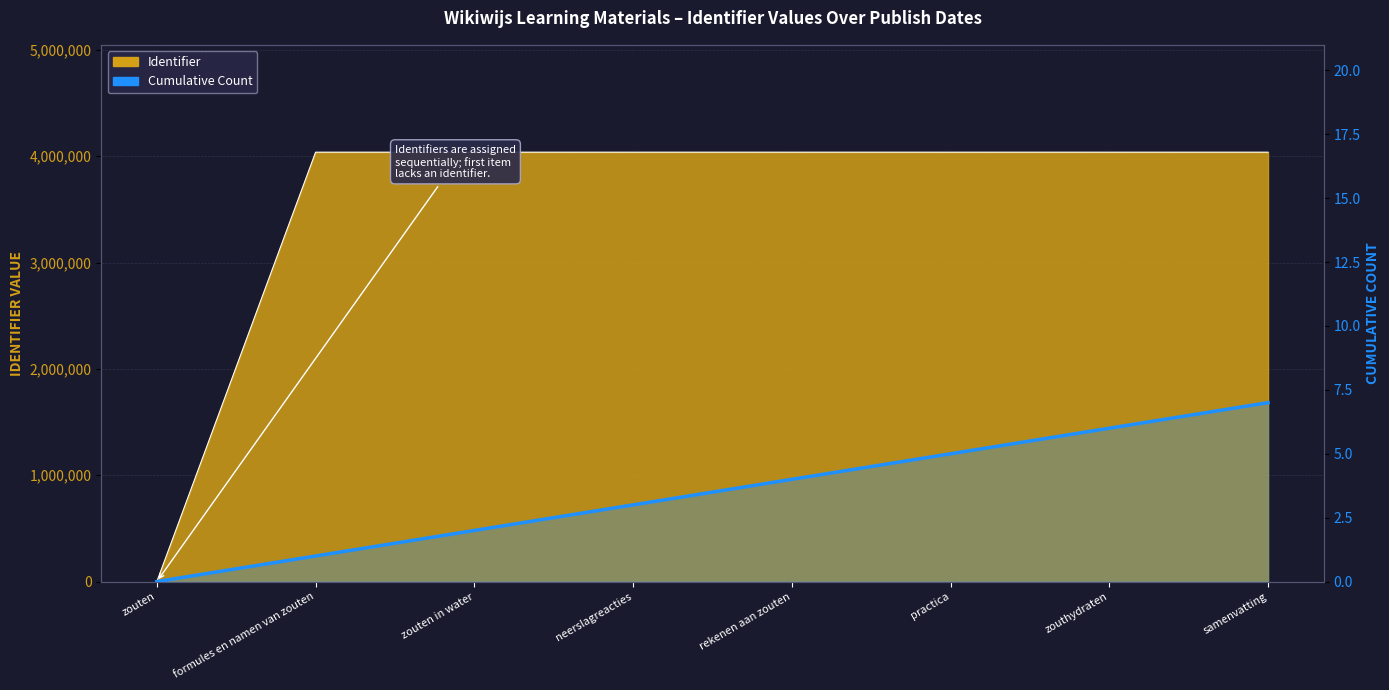

Is it true that the value at rekenen aan zouten is 4?

True